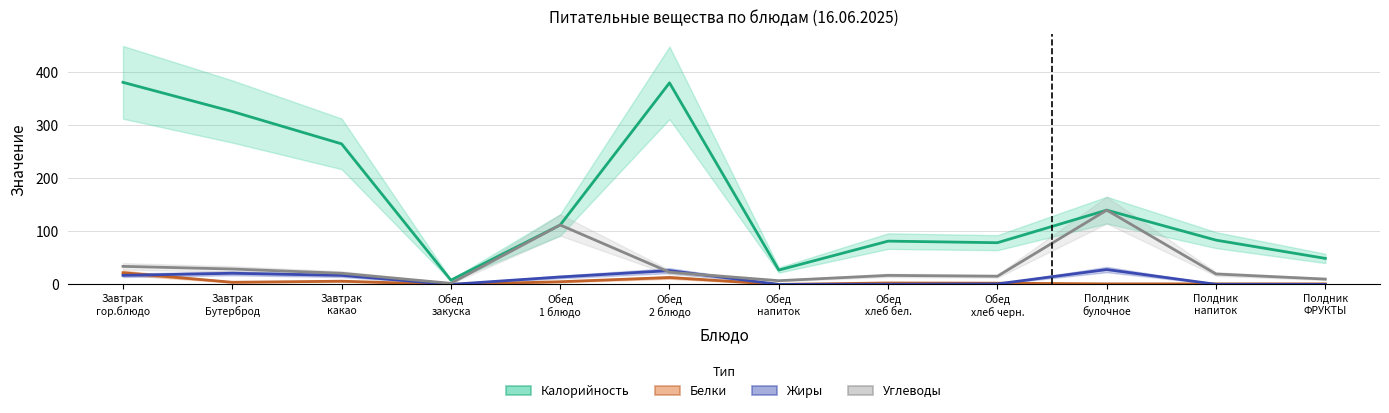

Is it true that Жиры equals 0.0 at Обед
напиток?

True